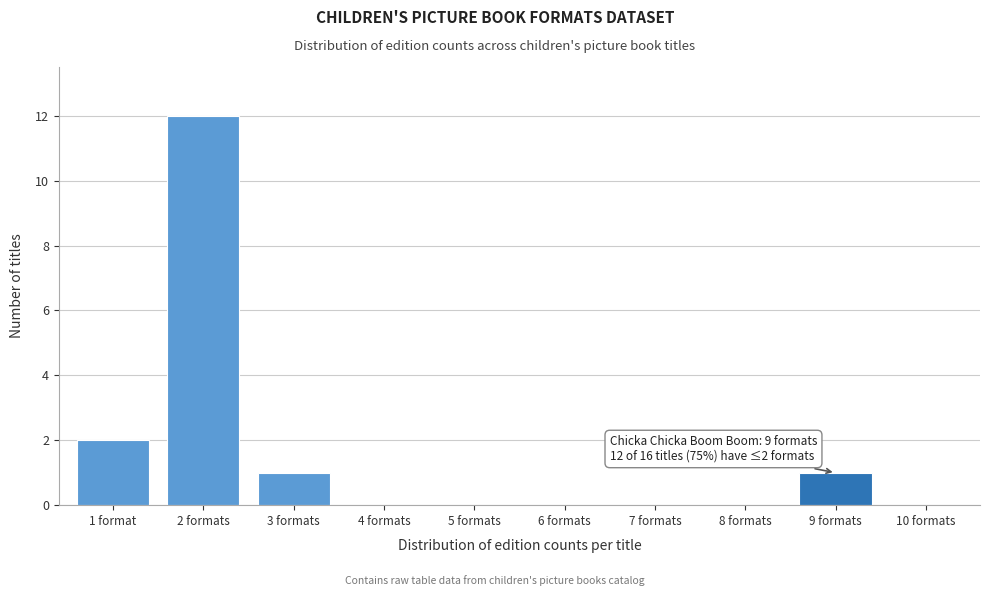

Reading left to right, what are all the values shown in this chart?

1 format=2	2 formats=12	3 formats=1	4 formats=0	5 formats=0	6 formats=0	7 formats=0	8 formats=0	9 formats=1	10 formats=0